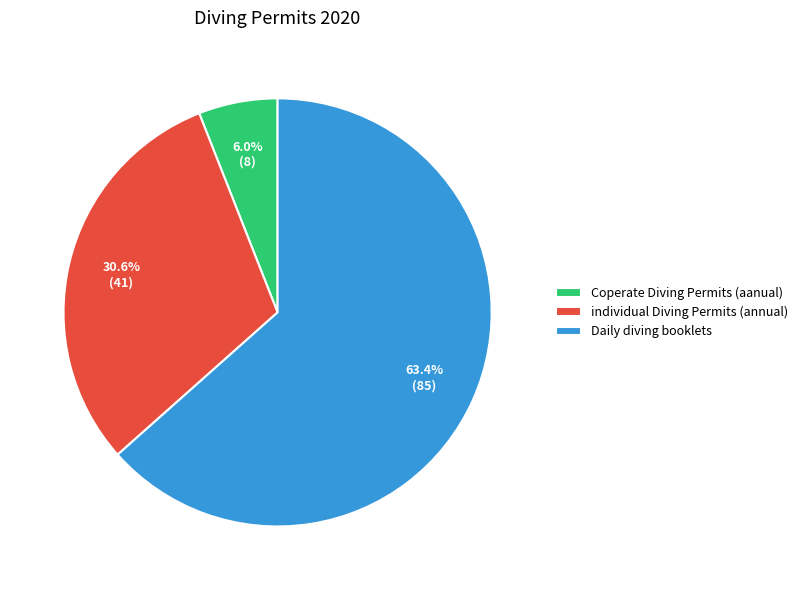

Is it true that individual Diving Permits (annual) is 17% of the pie?

False